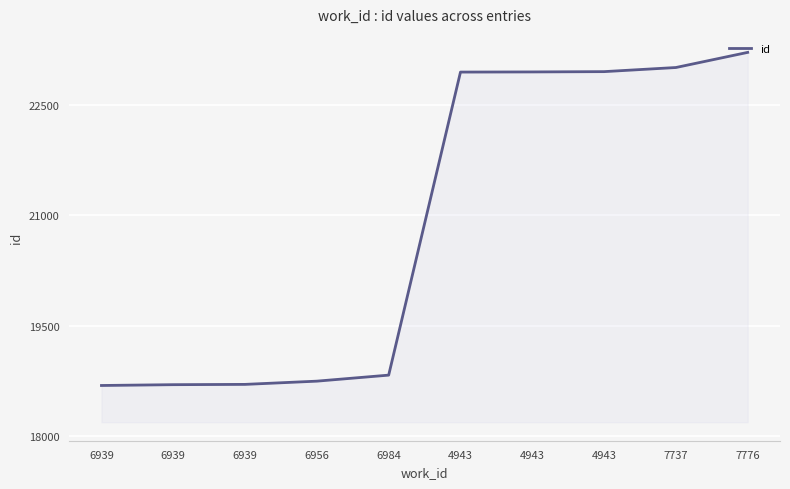

Which category has the highest value across all series?

7776